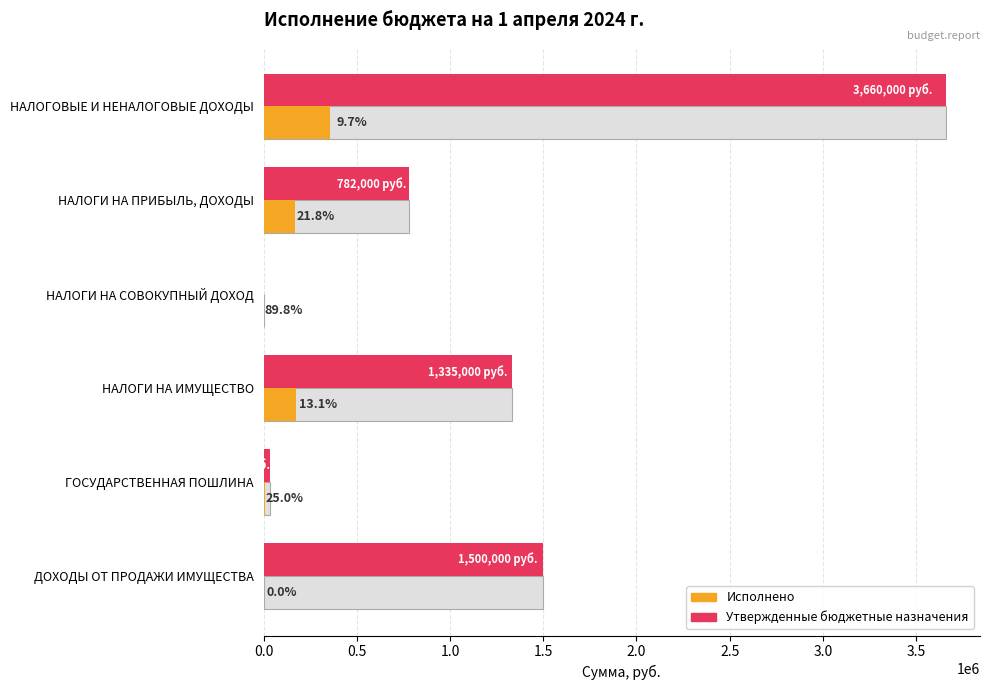

How many positive values does the Исполнено series have?

5